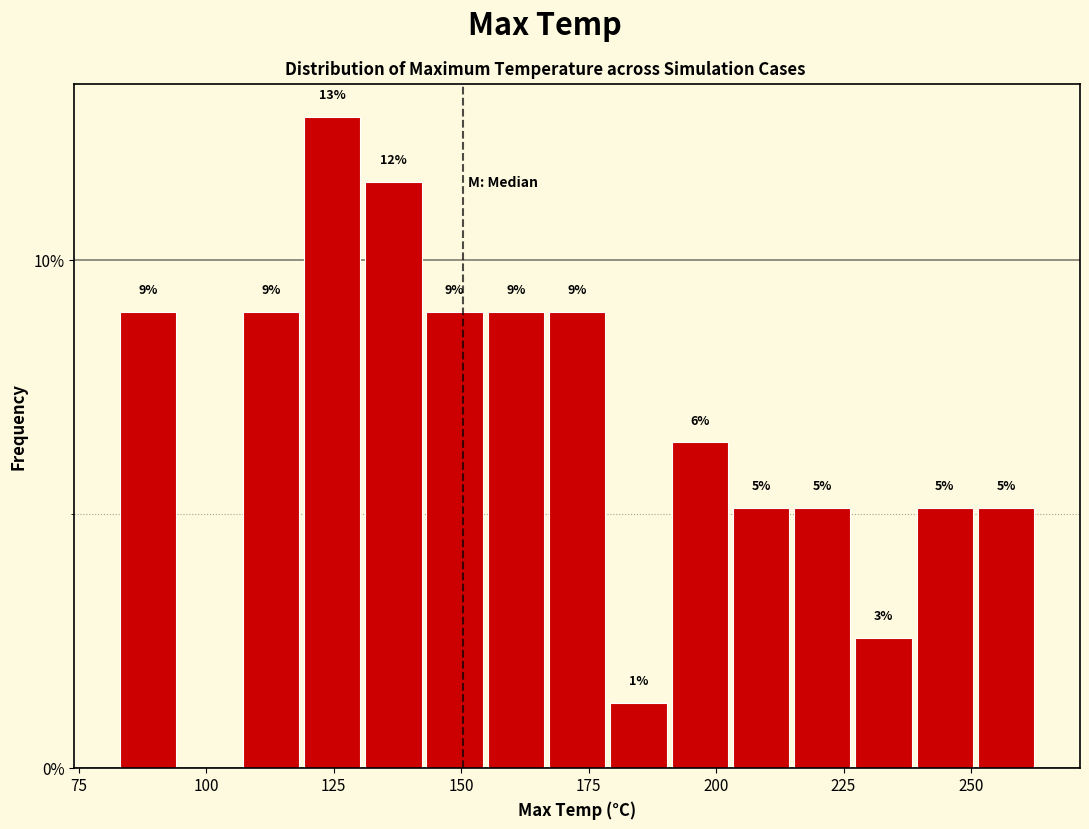

Read against the x-axis, roughly where is the centre of the tallest bar?

125